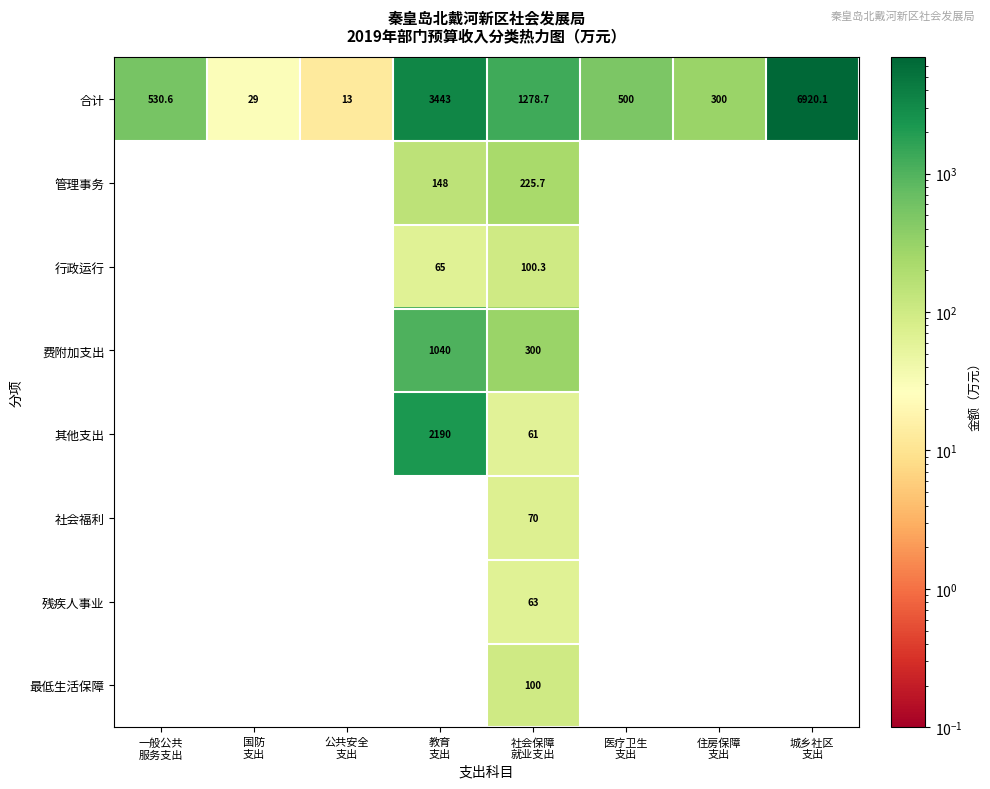

What is the highest value of the 合计 series?

6920.1